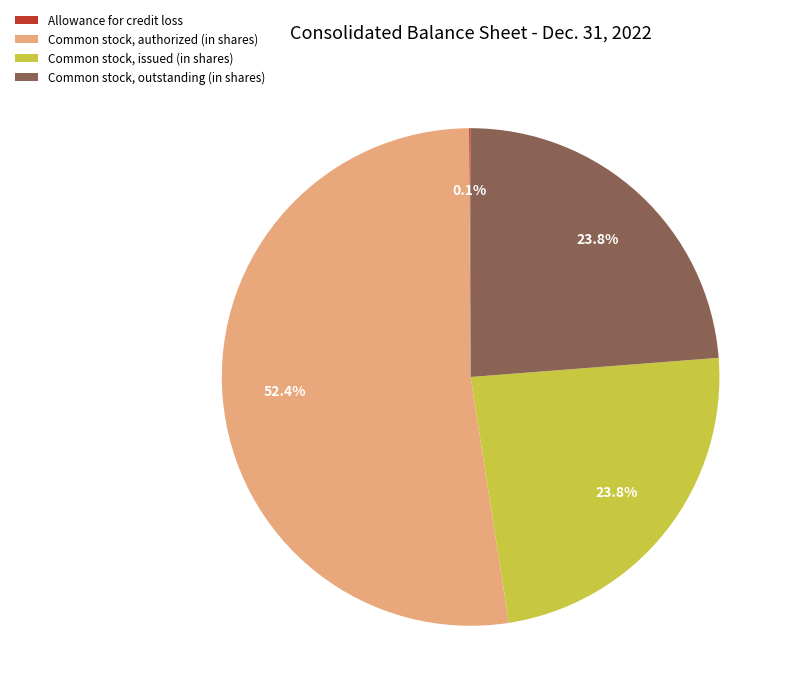

Which has a higher value, Common stock, authorized (in shares) or Common stock, issued (in shares)?

Common stock, authorized (in shares)